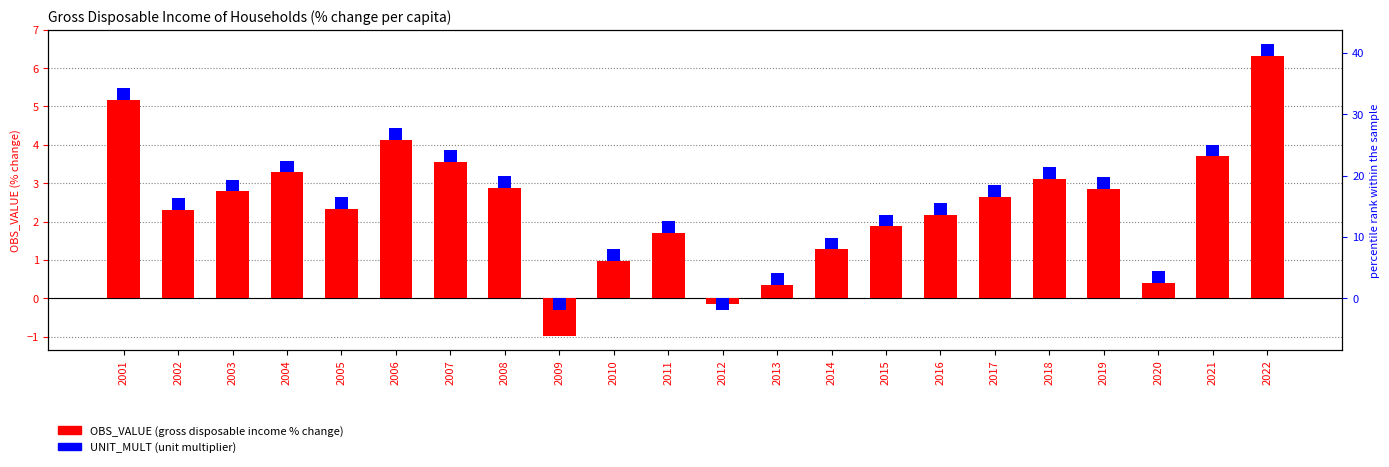

The UNIT_MULT series shows -0.5 at 2009. True or false?

False